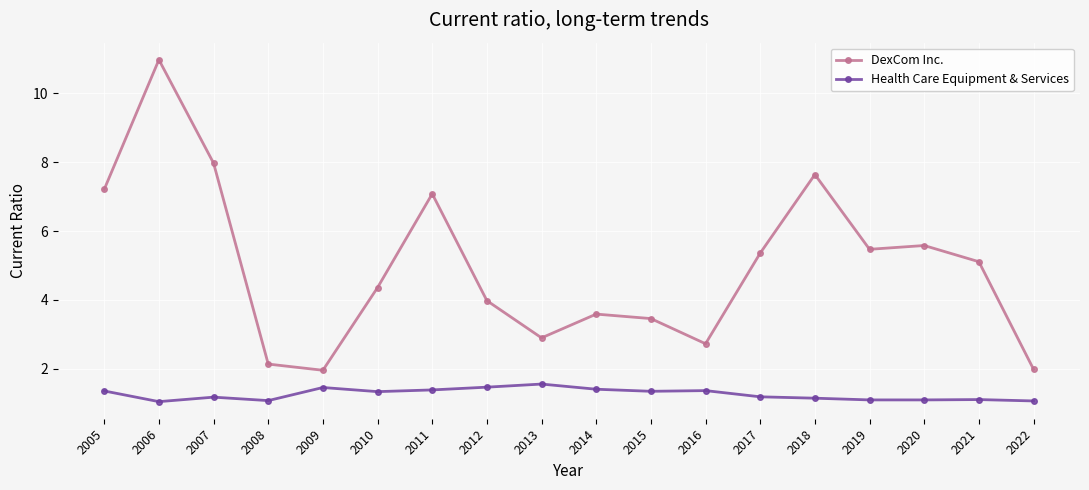

What is the spread (max minus min) of values at 2019?

4.4